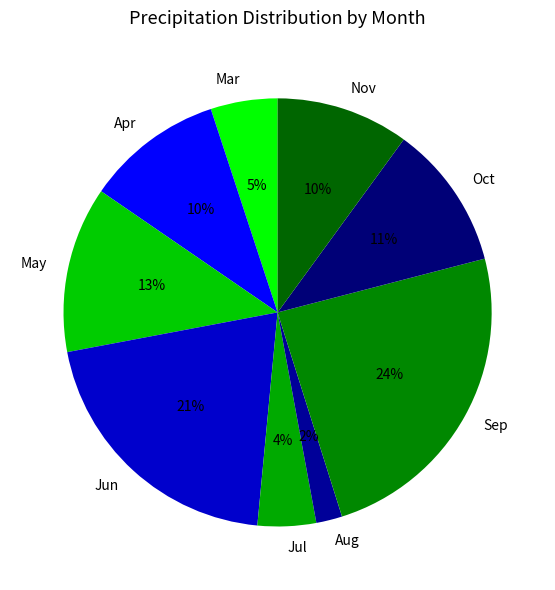

Does Nov account for over 50% of the chart?

No